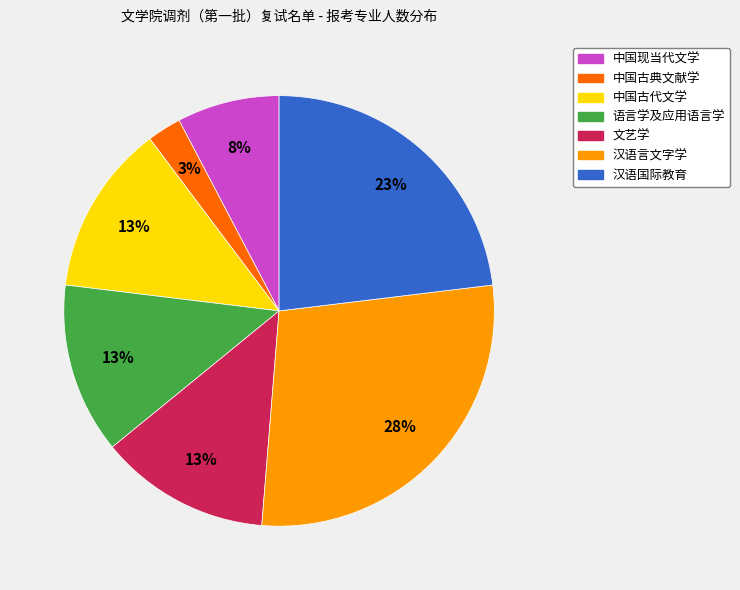

Does 中国现当代文学 represent more than half of the total?

No